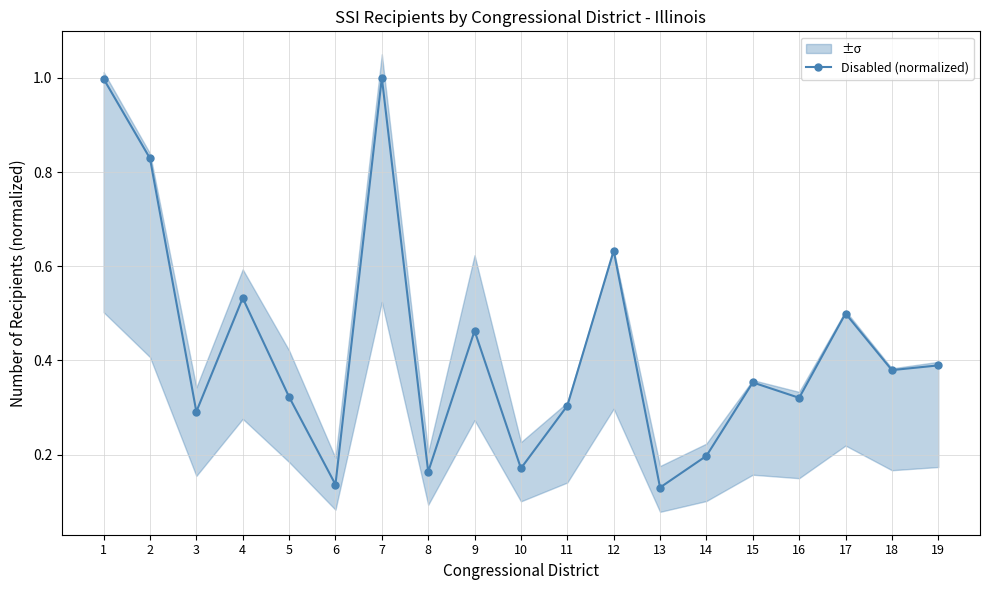

What is the average value?

0.4